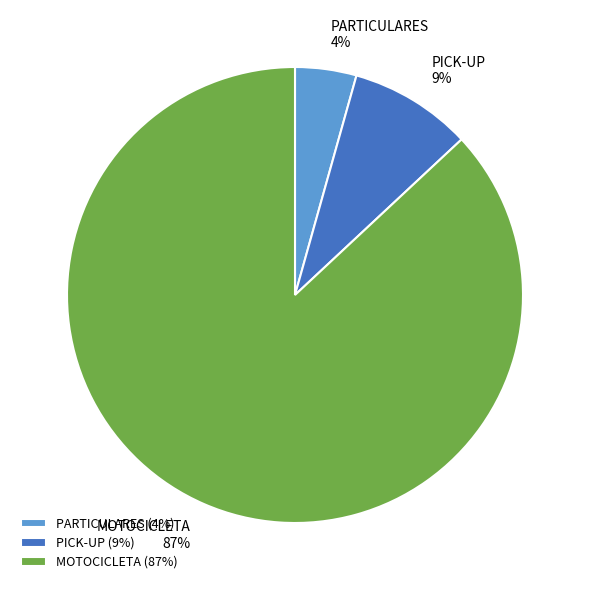

Which has a higher value, PICK-UP or MOTOCICLETA?

MOTOCICLETA